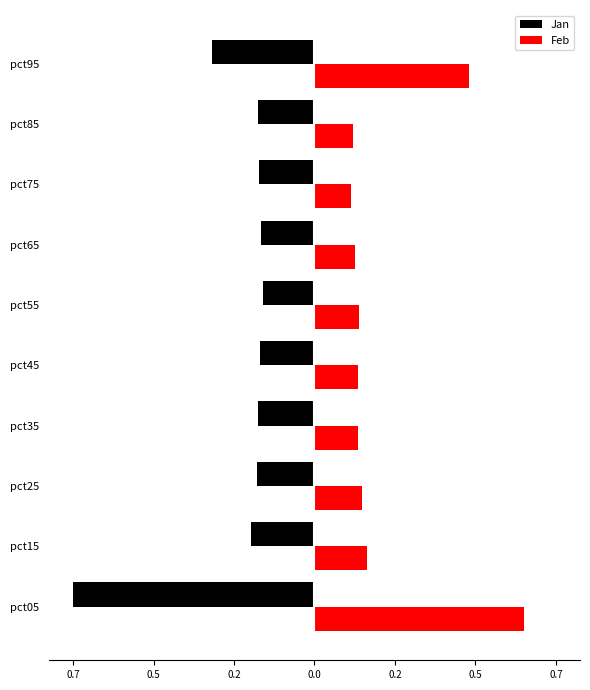

What is the value of the Feb bar at the 10th from the left?

0.5